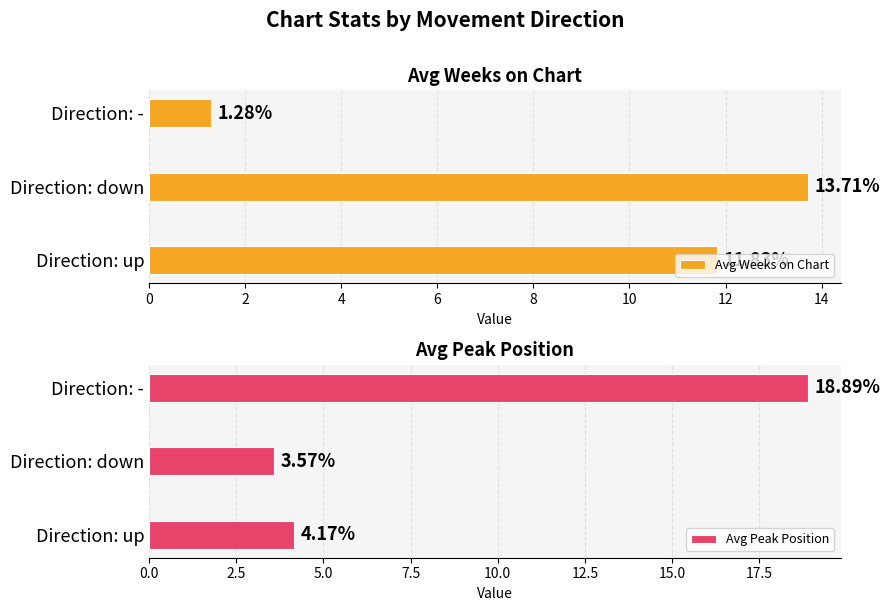

Which series has the largest total across all categories?

Avg Weeks on Chart